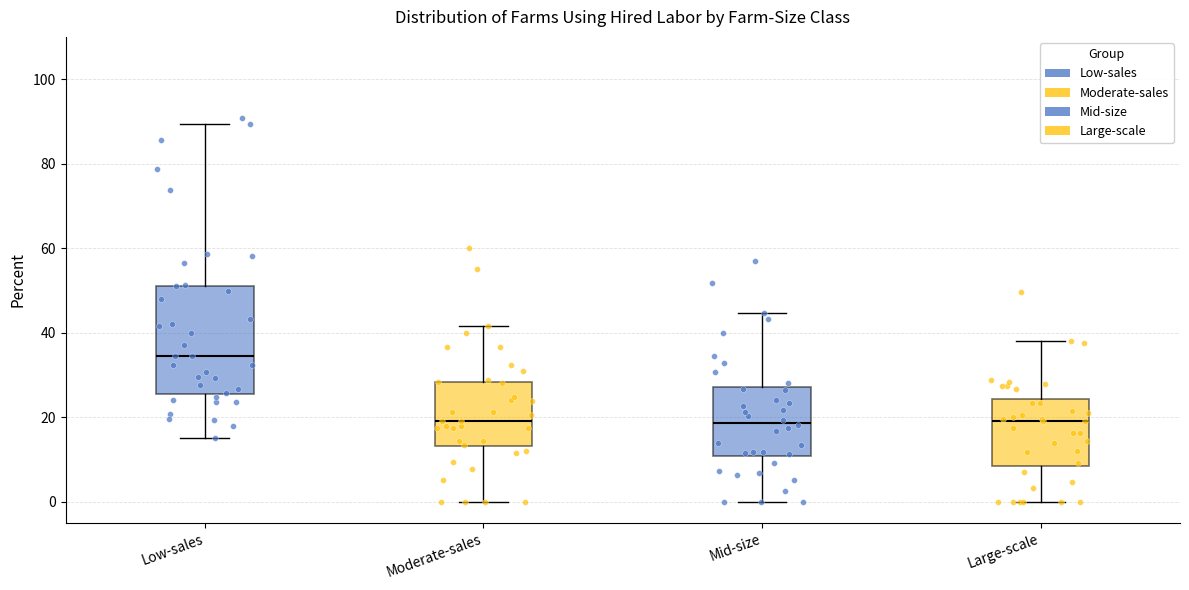

Reading left to right, read every box against the y-axis: the position of its median line, the range the box covers, and the ends of its whiskers. The values are not printed on the chart, so give them approximately, as read against the axis.

Low-sales: median 34, box 26 to 52, whiskers 16 to 90
Moderate-sales: median 20, box 14 to 28, whiskers 0 to 42
Mid-size: median 18, box 10 to 28, whiskers 0 to 44
Large-scale: median 20, box 8 to 24, whiskers 0 to 38